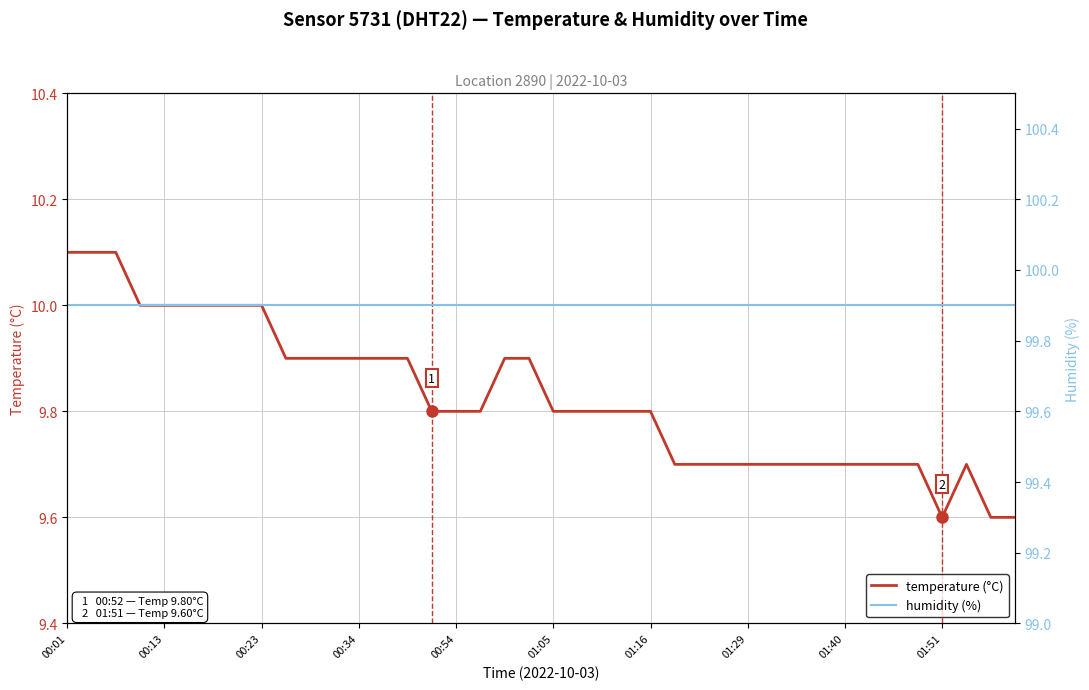

Which has a higher value, 10 or 37?

10